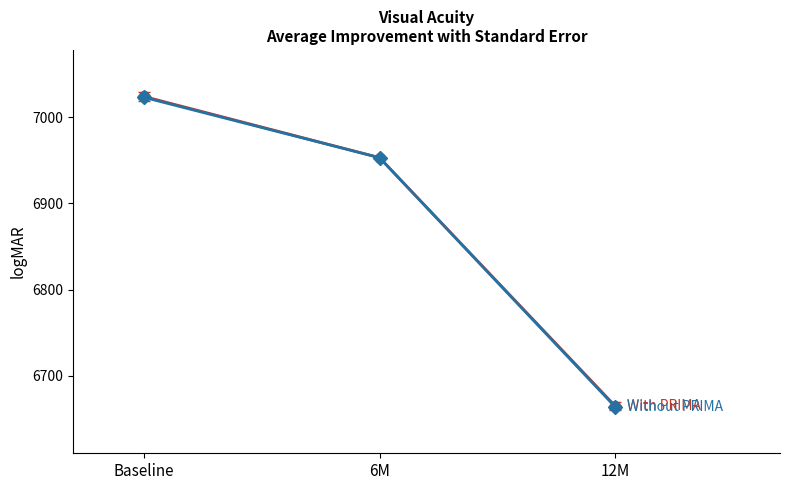

What is the maximum value shown in the chart?

7024